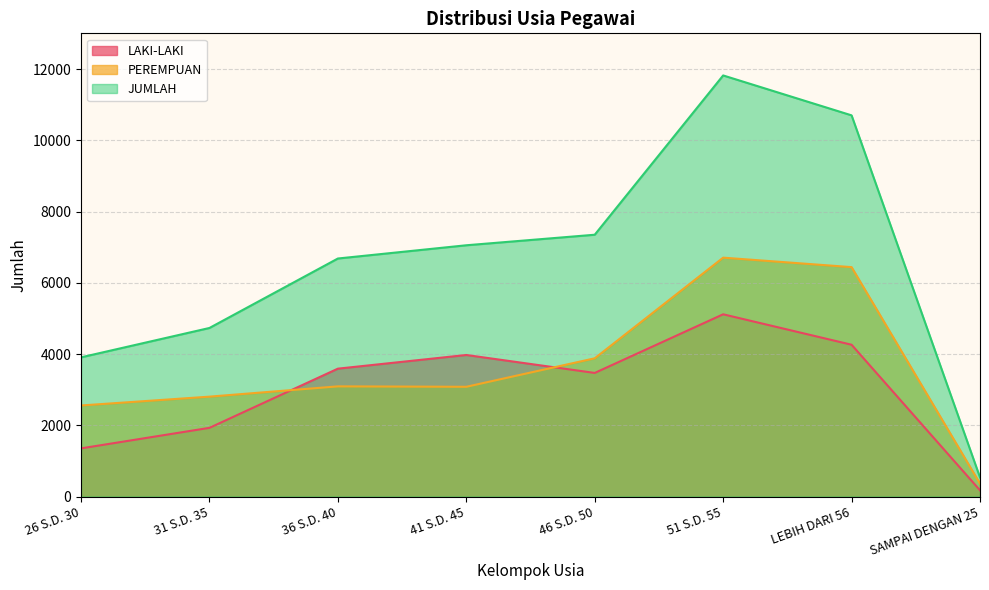

Where does the JUMLAH series first go above 7057?

46 S.D. 50